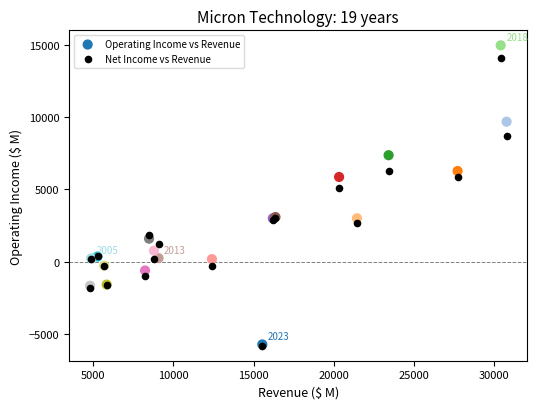

In the Operating Income vs Revenue series, what Y value is closest to 4624?

5868